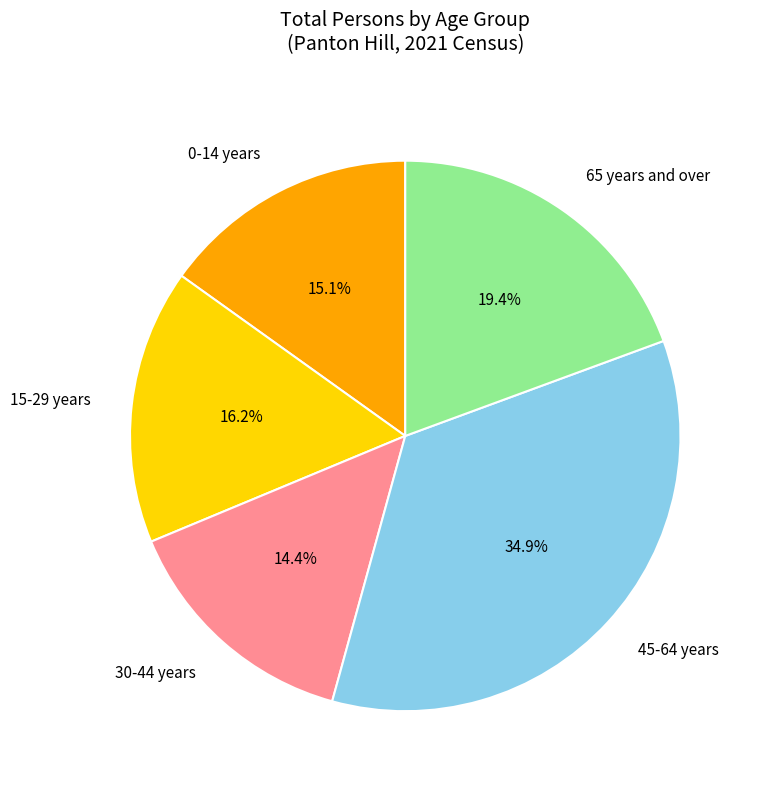

Rank the categories by value from highest to lowest.

45-64 years, 65 years and over, 15-29 years, 0-14 years, 30-44 years